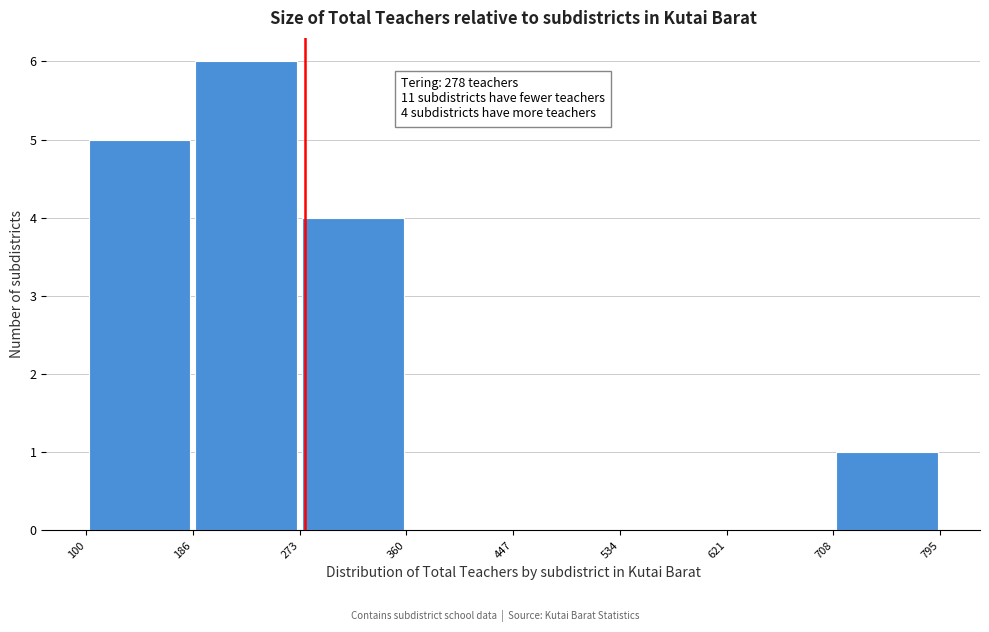

Over which range of the x-axis is the bar tallest?

186 to 273